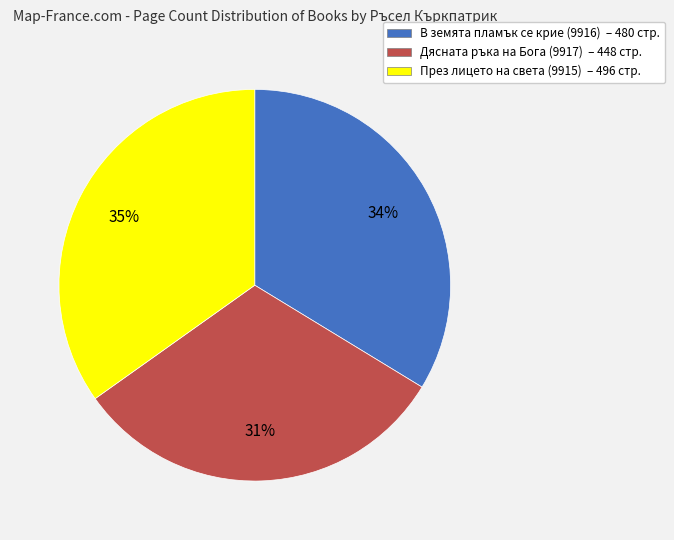

Is the sum of Дясната ръка на Бога (9917) and През лицето на света (9915) greater than half?

Yes